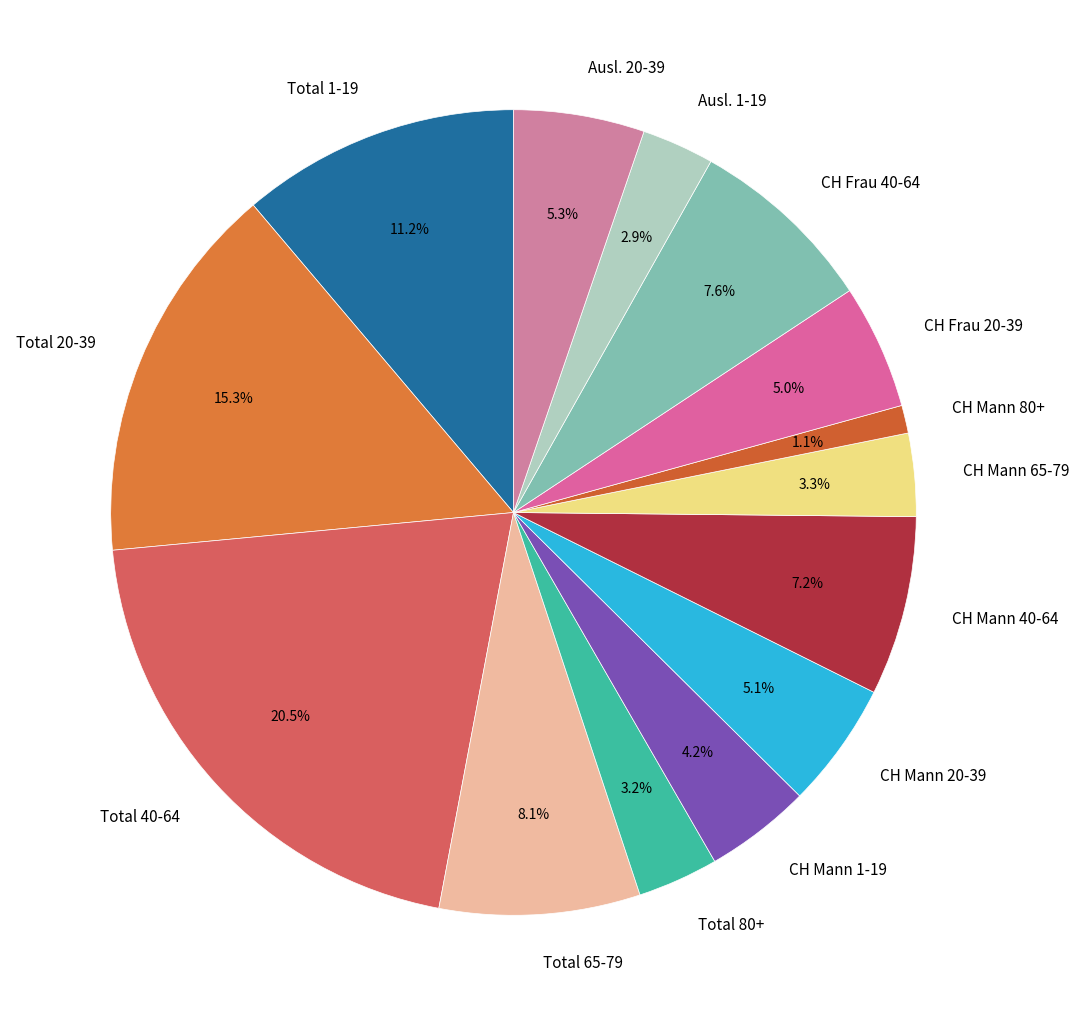

What is the ratio of the value at CH Frau 40-64 to the value at Ausl. 1-19?

2.6